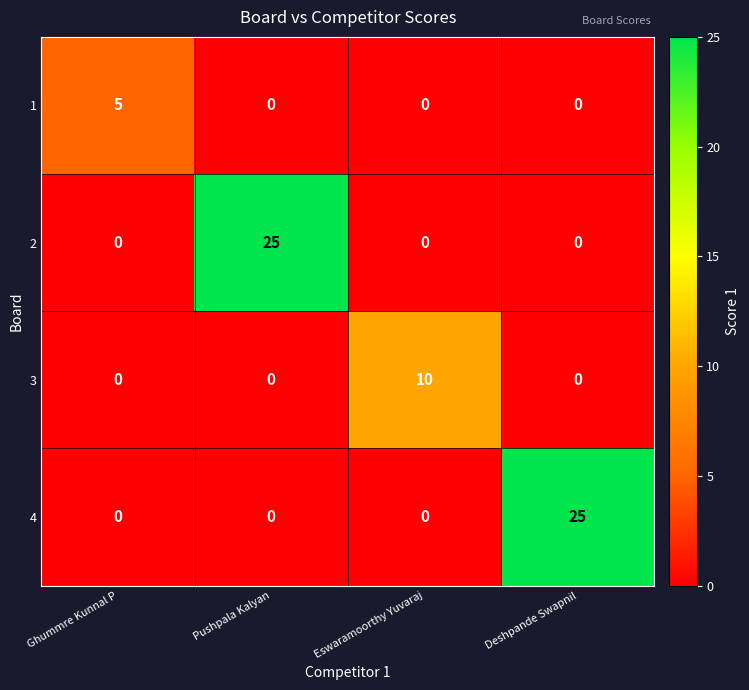

At how many categories does at least one series exceed 2?

4